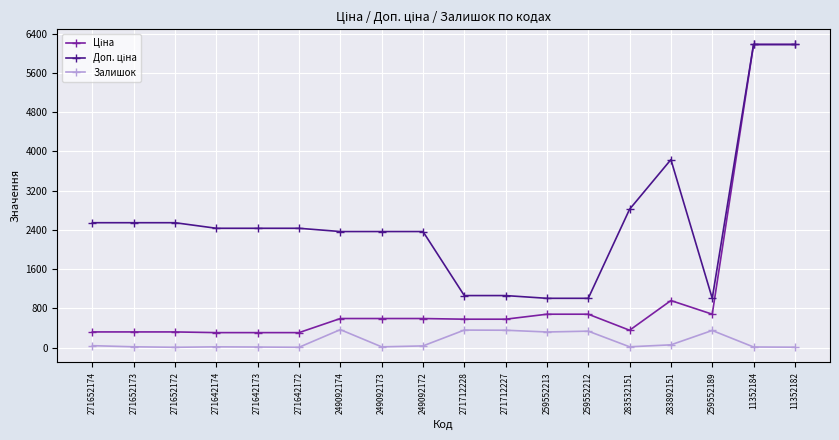

What is the total value across all series at 259552213?

2001.0